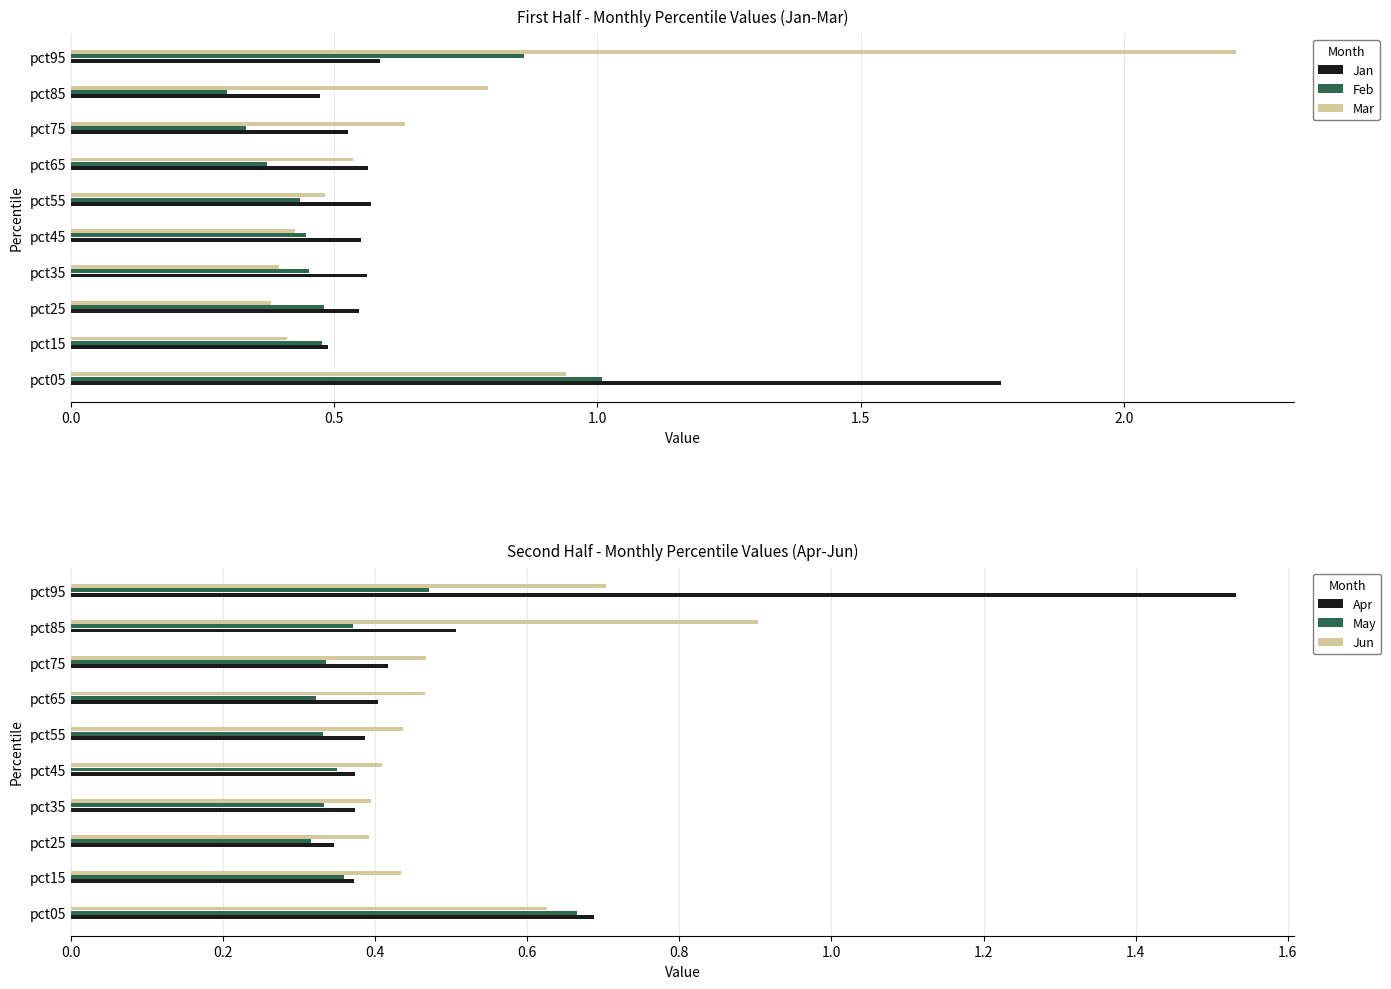

At which label does Apr reach its peak?

pct95